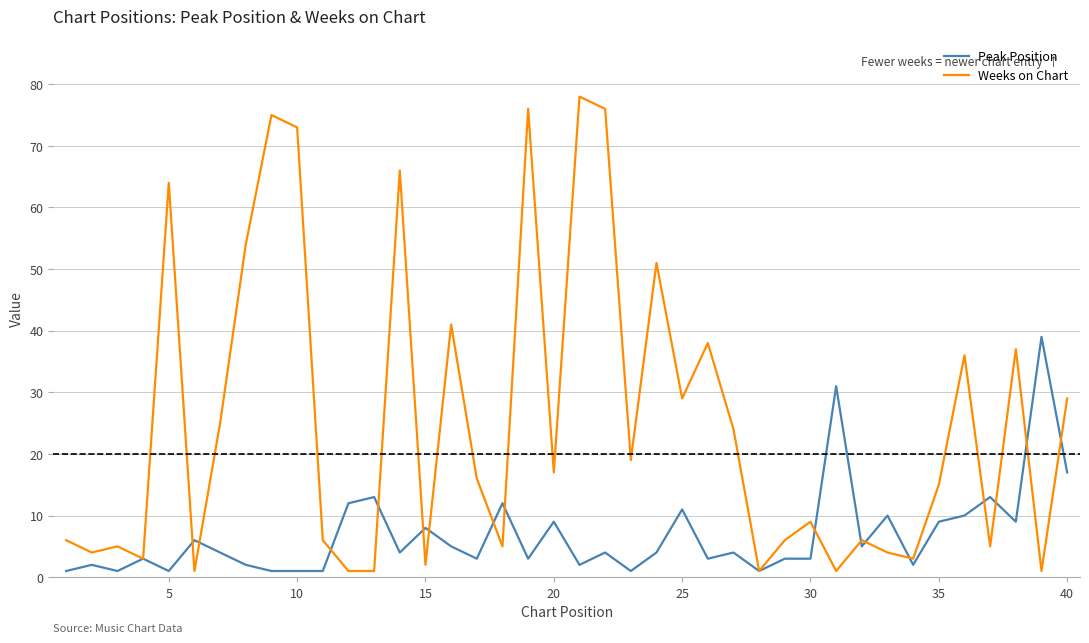

What is the average value of the Peak Position series?

7